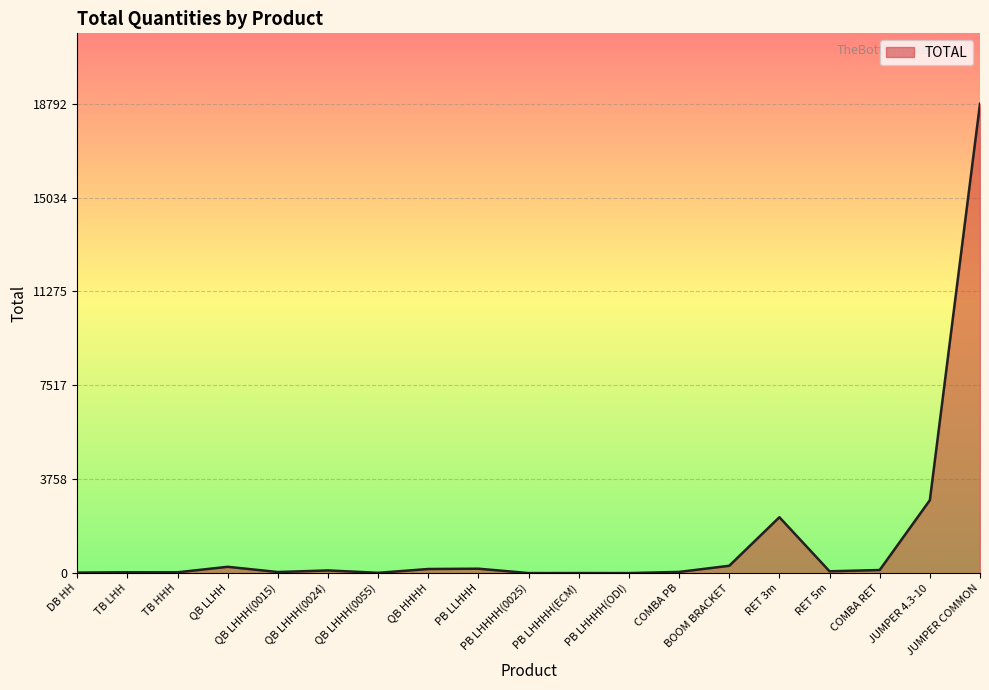

Does the chart display data point markers on the line(s)?

No